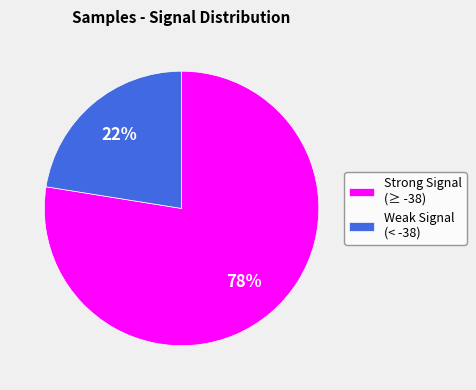

Is it true that Strong Signal (≥ -38) is 78% of the pie?

True